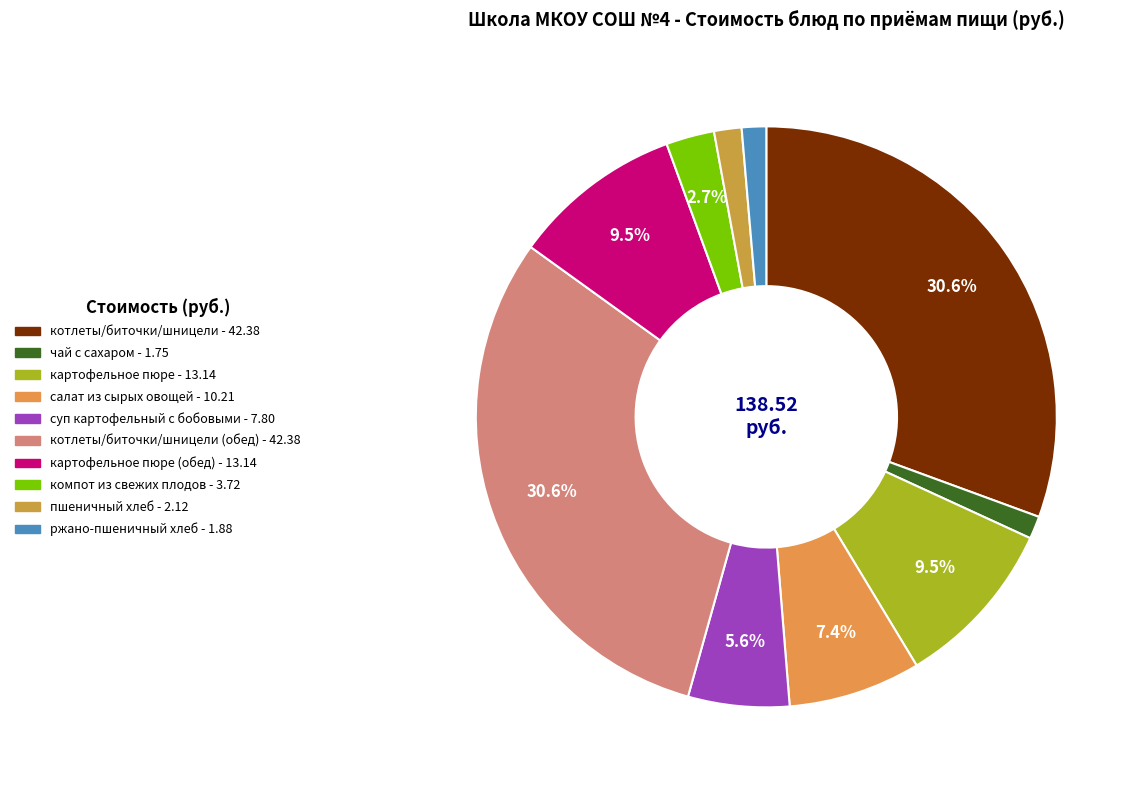

Which slice is the largest?

котлеты/биточки/шницели